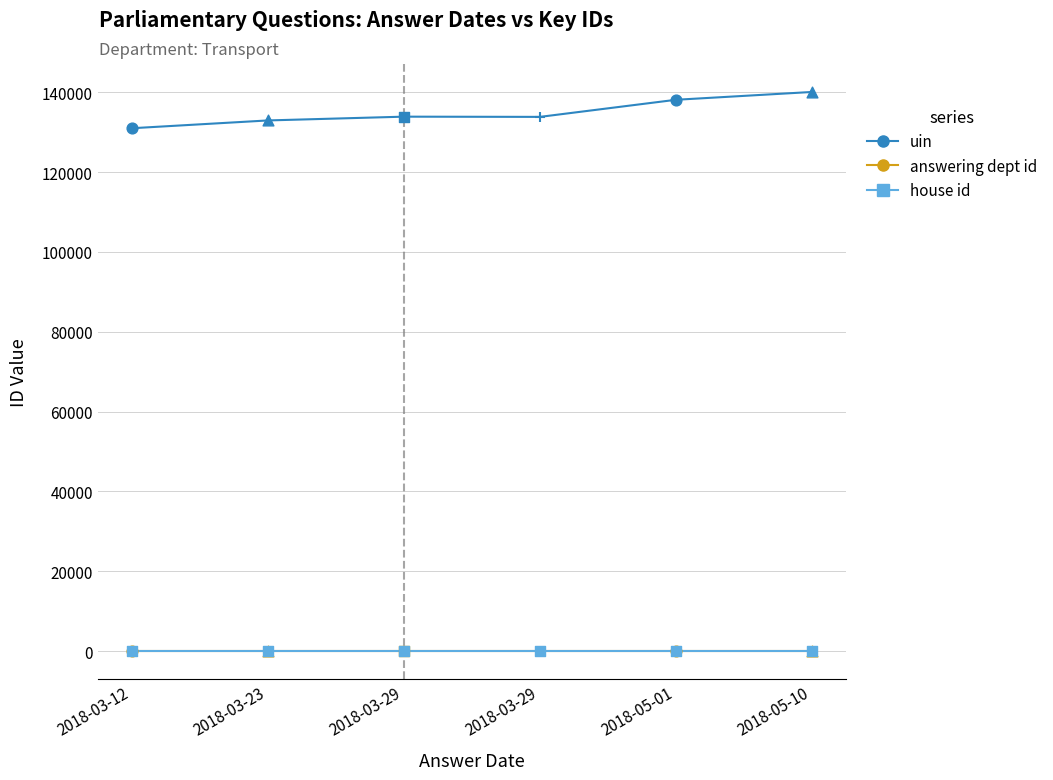

What is the total value across all series at 2018-03-23?

132965